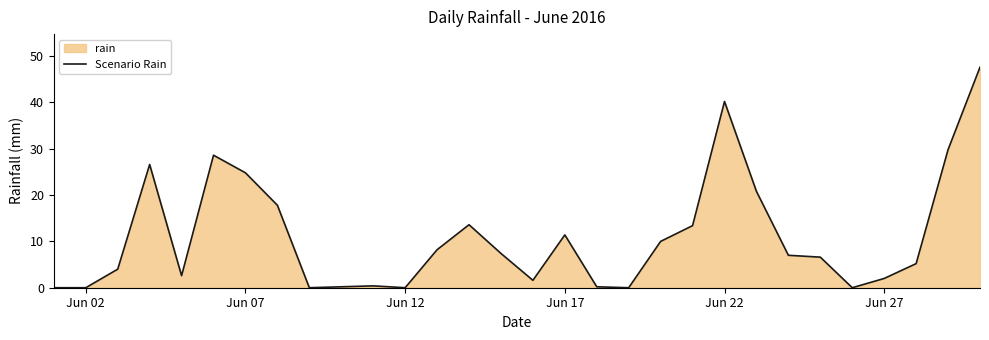

What is the difference between the maximum and minimum values?

47.6